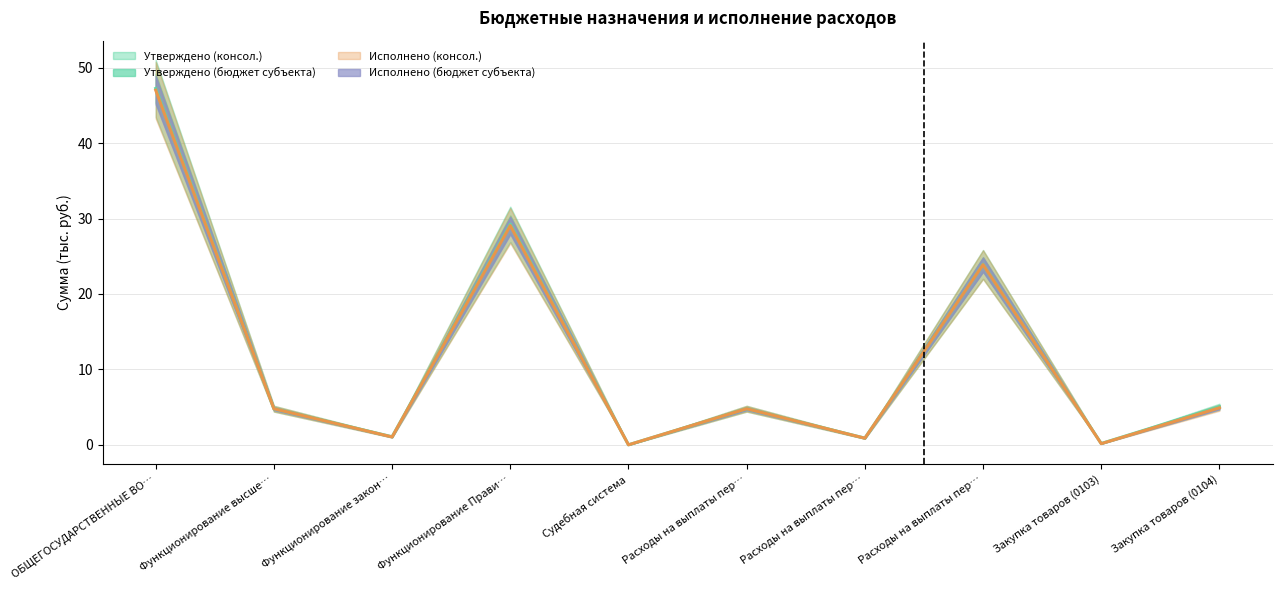

Rank the categories by Утверждено (консол.) value from lowest to highest.

Судебная система, Закупка товаров (0103), Расходы на выплаты пер…, Функционирование закон…, Функционирование высше…, Расходы на выплаты пер…, Закупка товаров (0104), Расходы на выплаты пер…, Функционирование Прави…, ОБЩЕГОСУДАРСТВЕННЫЕ ВО…